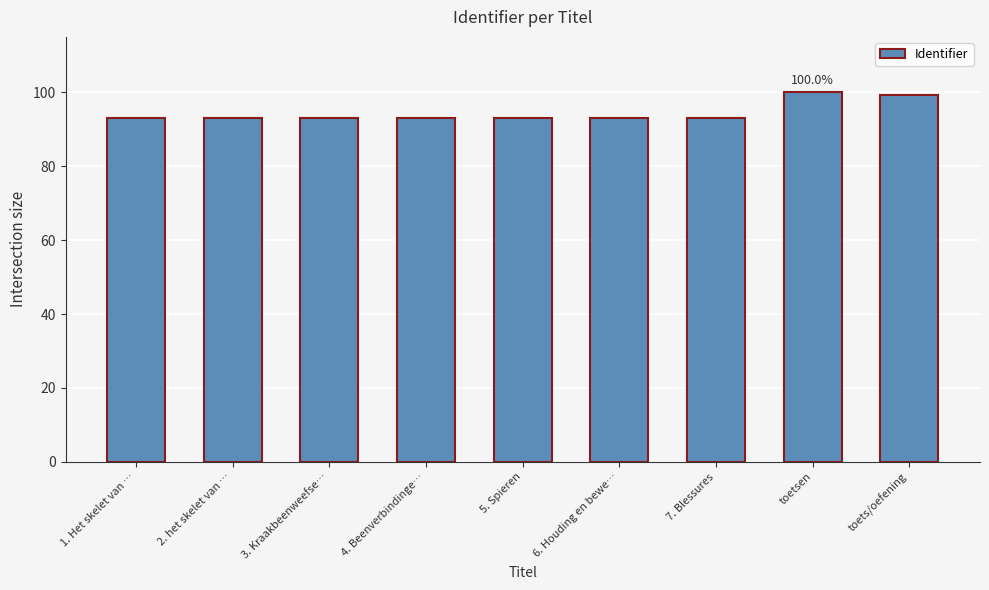

The value at toets/oefening is 99.2. True or false?

True